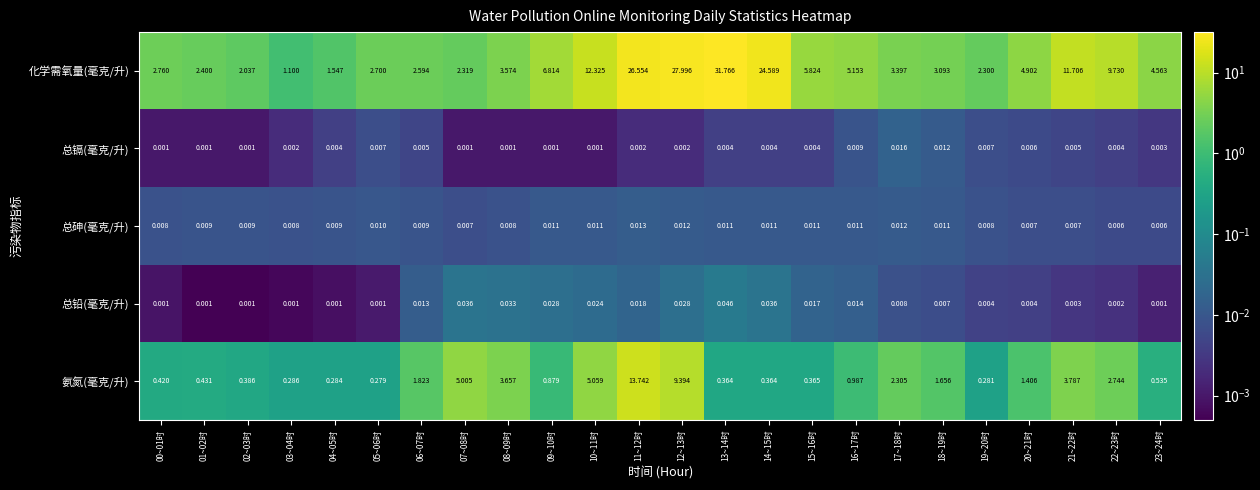

At 19~20时, list the series in order from smallest to largest.

总铅(毫克/升), 总镉(毫克/升), 总砷(毫克/升), 氨氮(毫克/升), 化学需氧量(毫克/升)